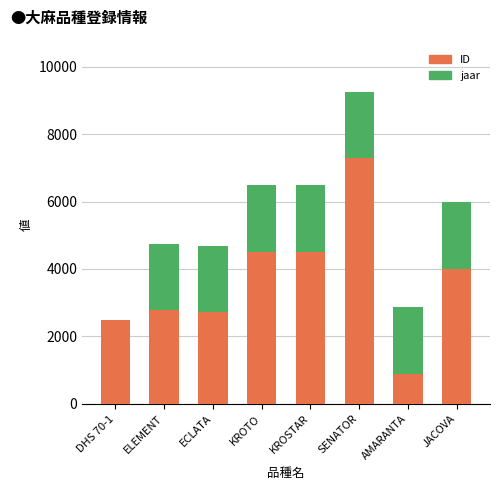

True or false: ID has a value of 1045 at KROSTAR.

False